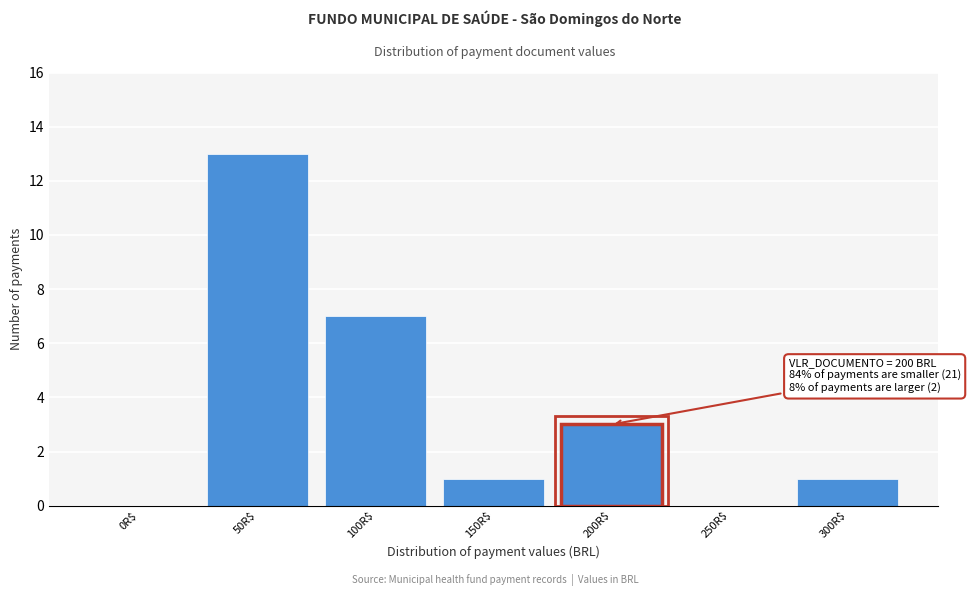

True or false: the data shows 5 at 50R$.

False